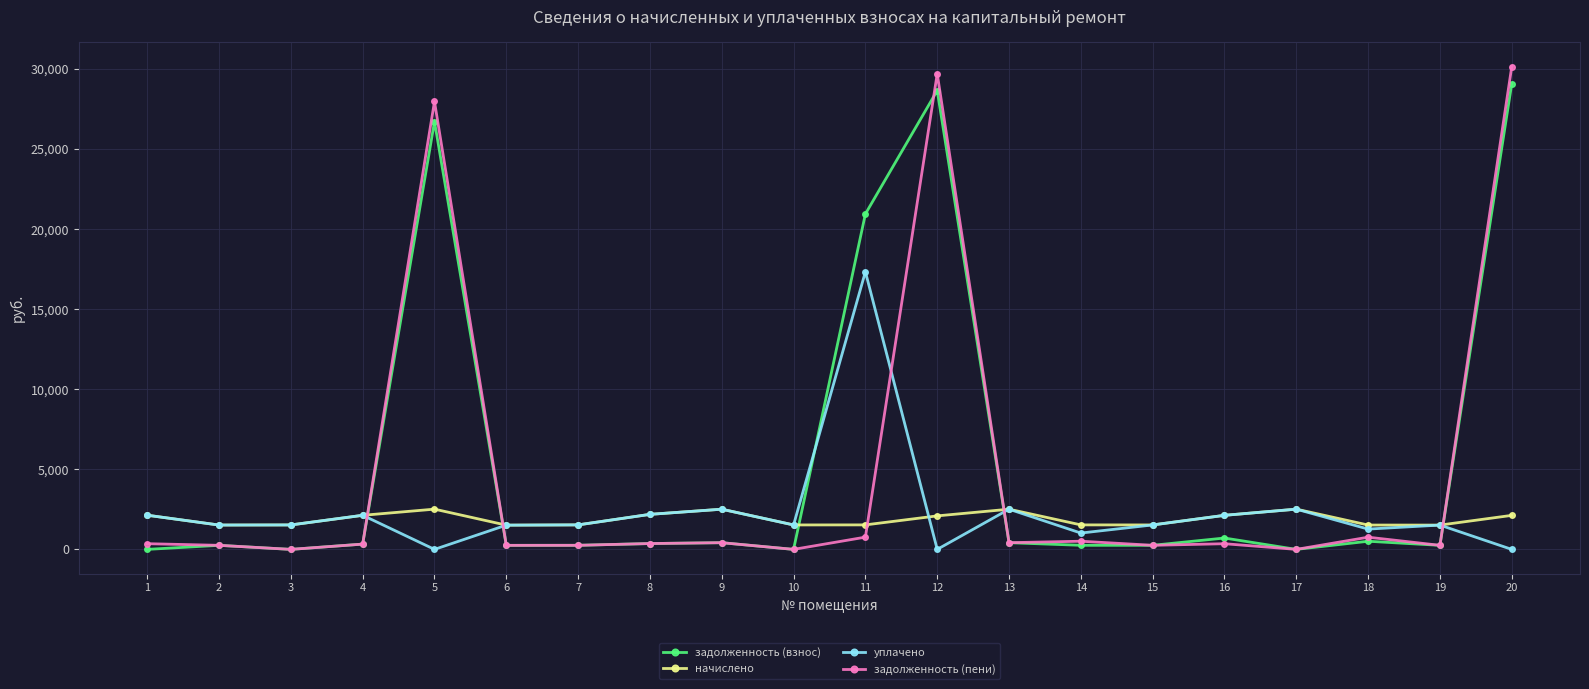

After their last crossing, which series has the higher values: задолженность (пени) or начислено?

задолженность (пени)